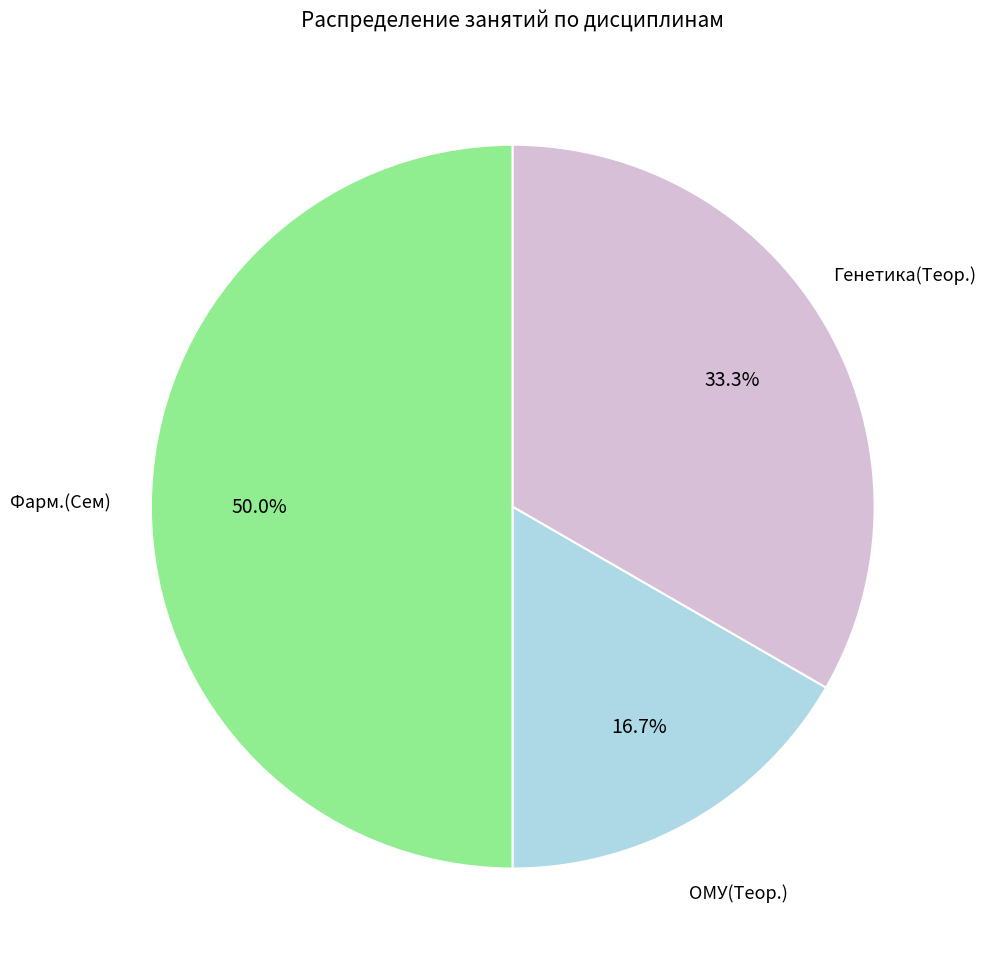

Between Генетика(Теор.) and Фарм.(Сем), which is larger?

Фарм.(Сем)